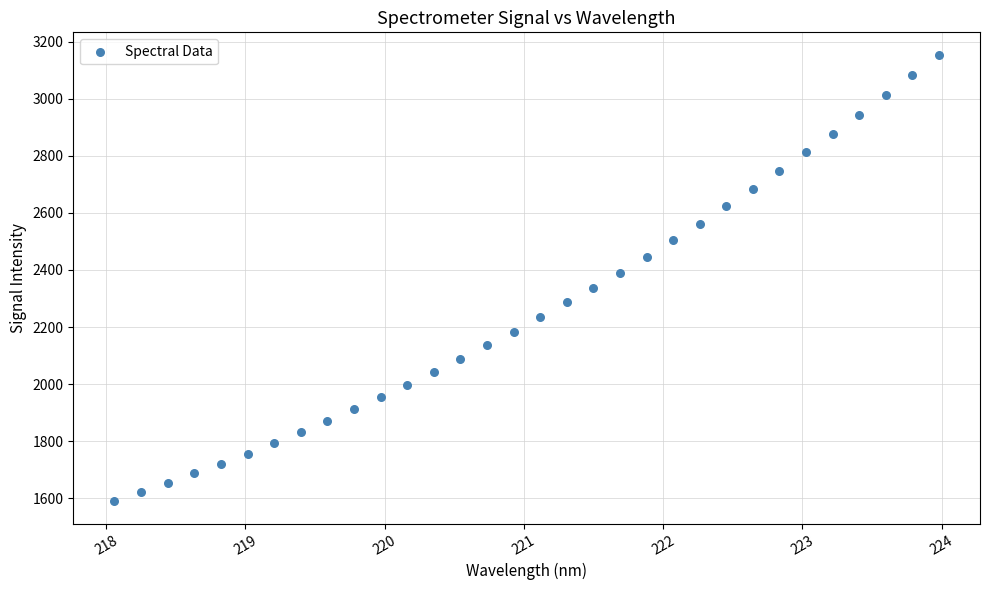

What is the range of X values (max minus min)?

5.9